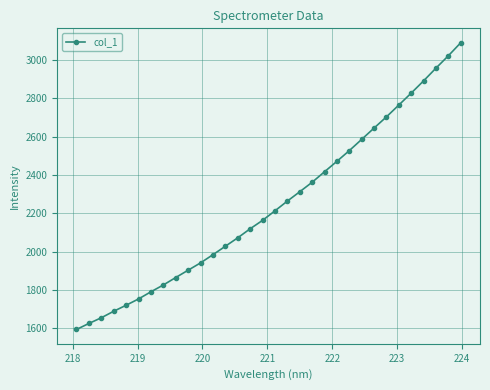

What is the greatest value displayed?

3089.8